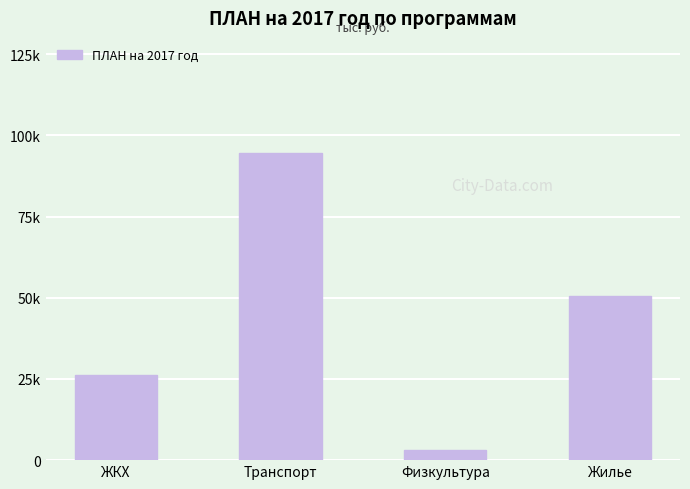

Rank the categories by value from highest to lowest.

Транспорт, Жилье, ЖКХ, Физкультура